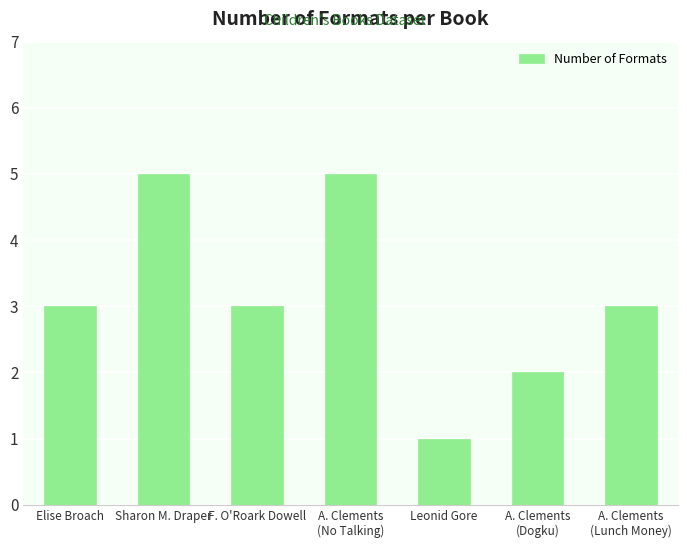

Reading left to right, transcribe all the data shown in this chart.

Elise Broach=3	Sharon M. Draper=5	F. O'Roark Dowell=3	A. Clements
(No Talking)=5	Leonid Gore=1	A. Clements
(Dogku)=2	A. Clements
(Lunch Money)=3